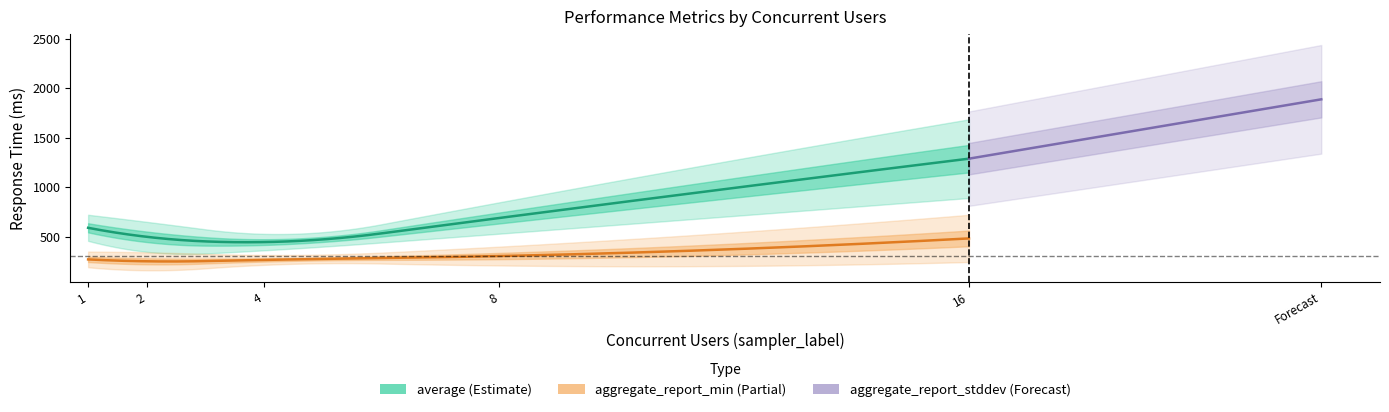

True or false: average and aggregate_report_min cross at least once.

False